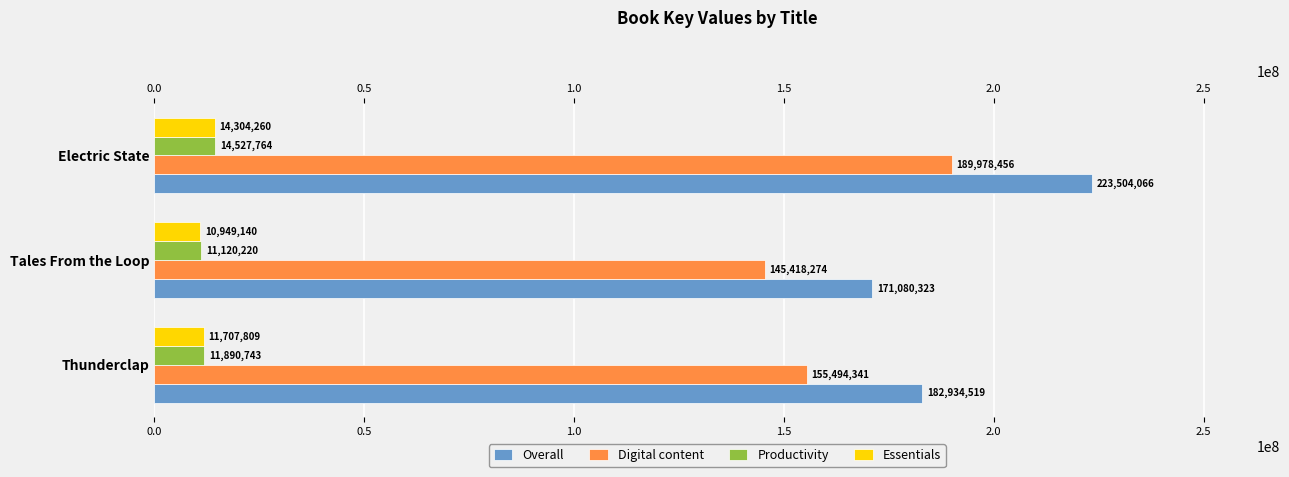

The Essentials series shows 19317789.2 at Tales From the Loop. True or false?

False